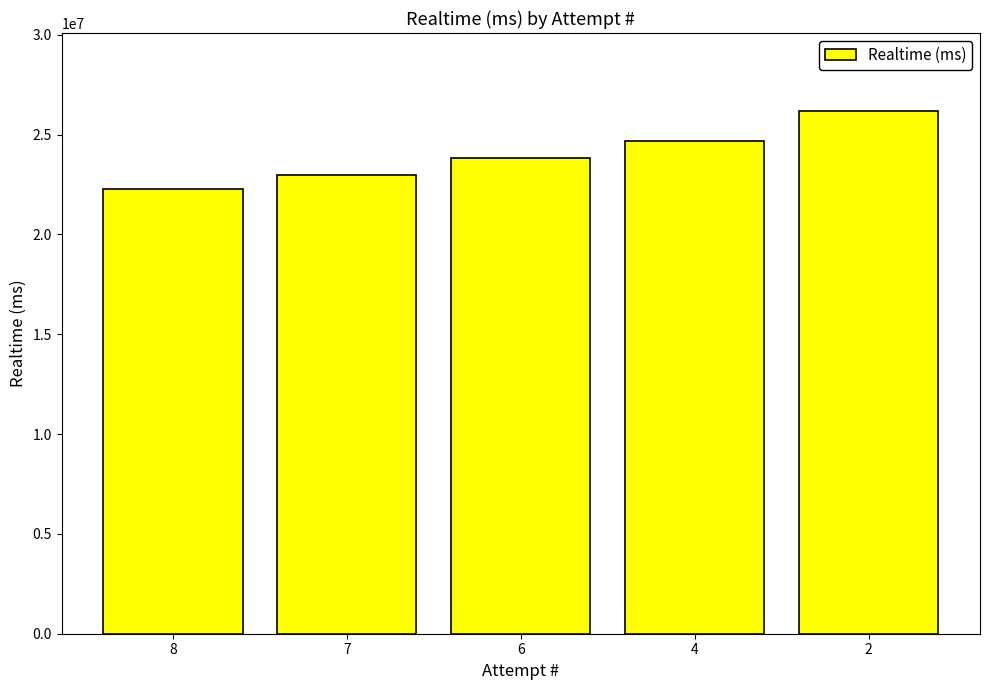

What is the change in value from 8 to 2?

+3895068